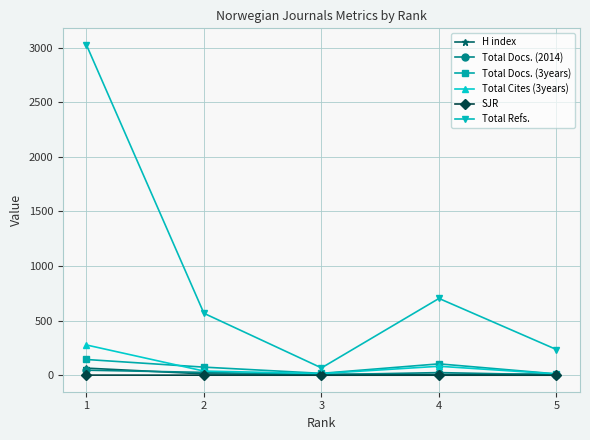

Which series has the largest total across all categories?

Total Refs.